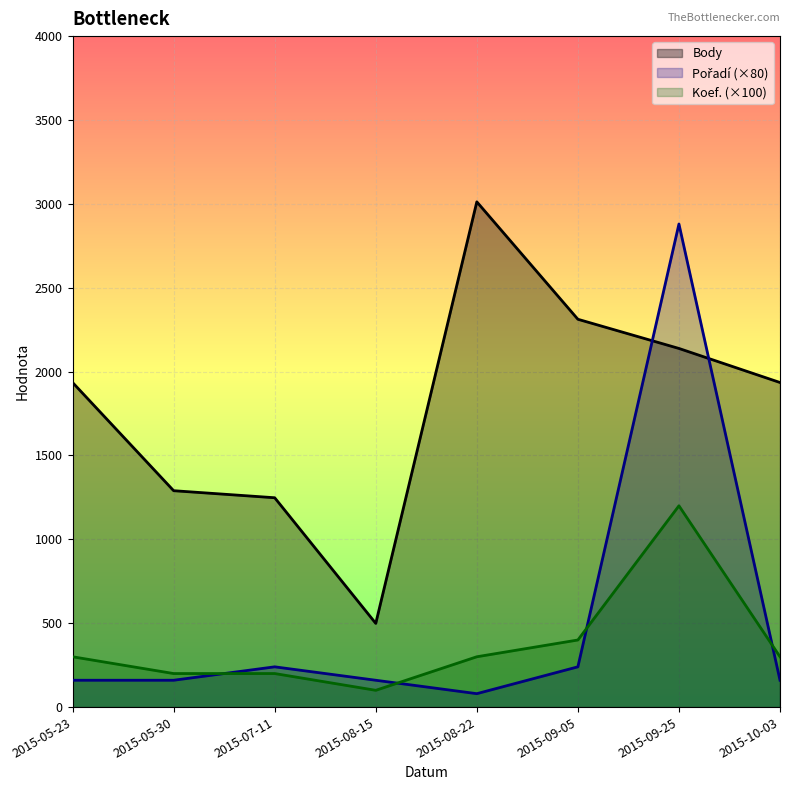

What is the sum of all Body values?

14369